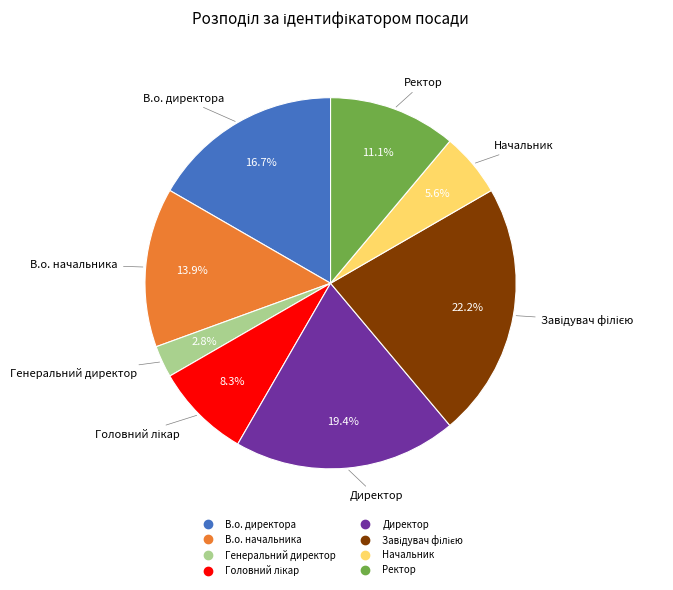

To the nearest percent, what percentage of the pie is Генеральний директор?

3%